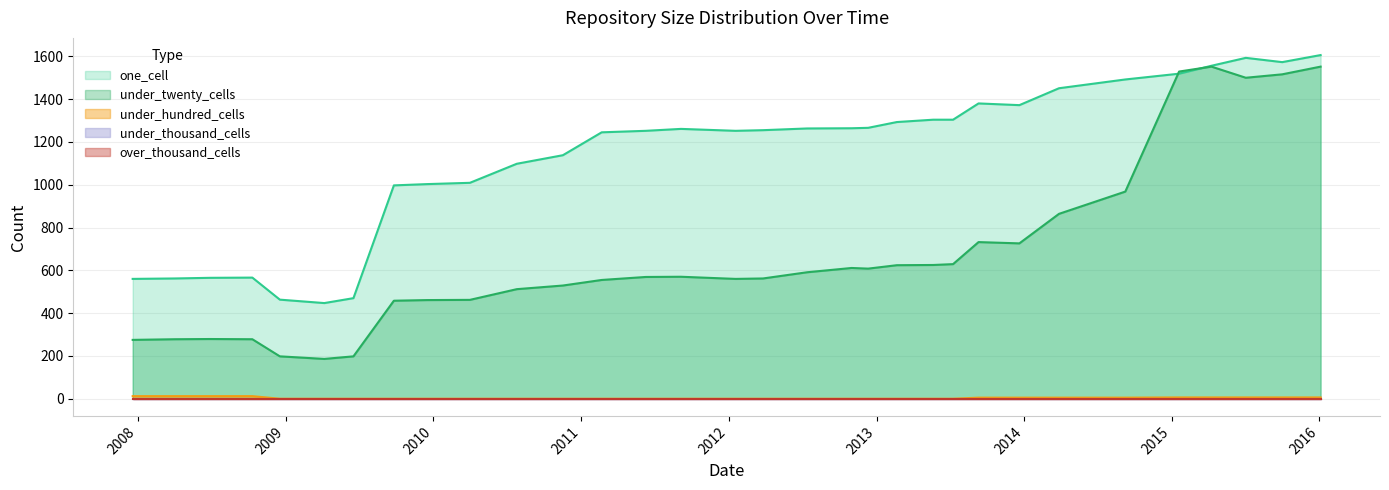

The value of under_hundred_cells at 2009-09-25 is 0. True or false?

True